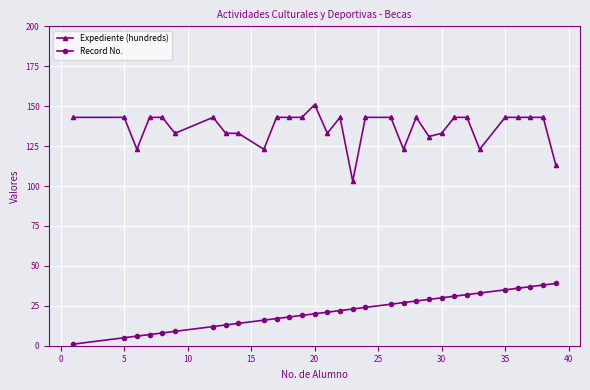

Reading left to right, what are all the values shown in this chart?

Expediente (hundreds): 143	143	123	143	143	133	143	133	133	123	143	143	143	151	133	143	103	143	143	123	143	131	133	143	143	123	143	143	143	143	113
Record No.: 1	5	6	7	8	9	12	13	14	16	17	18	19	20	21	22	23	24	26	27	28	29	30	31	32	33	35	36	37	38	39